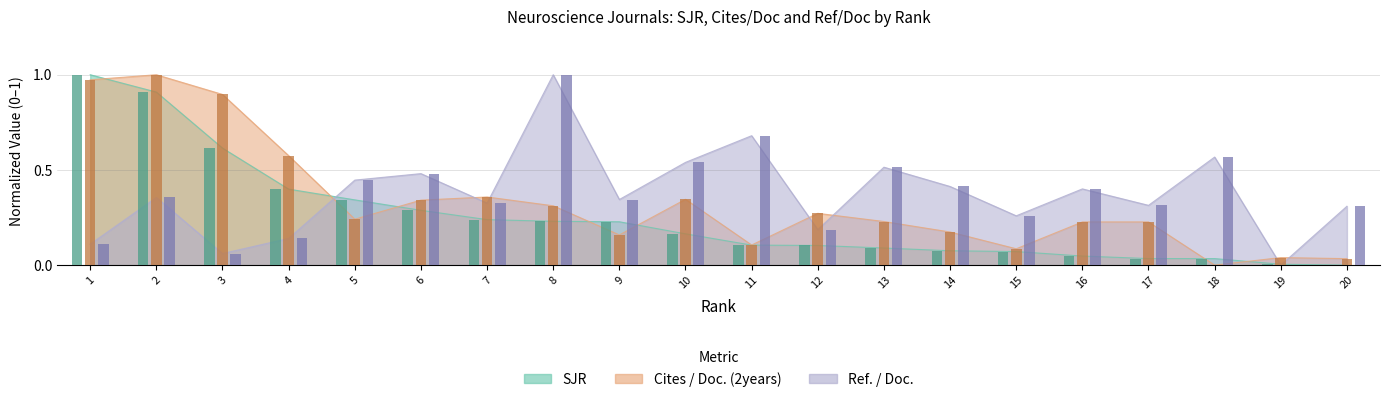

List the series in order of their overall mean, highest first.

Ref. / Doc., Cites / Doc. (2years), SJR